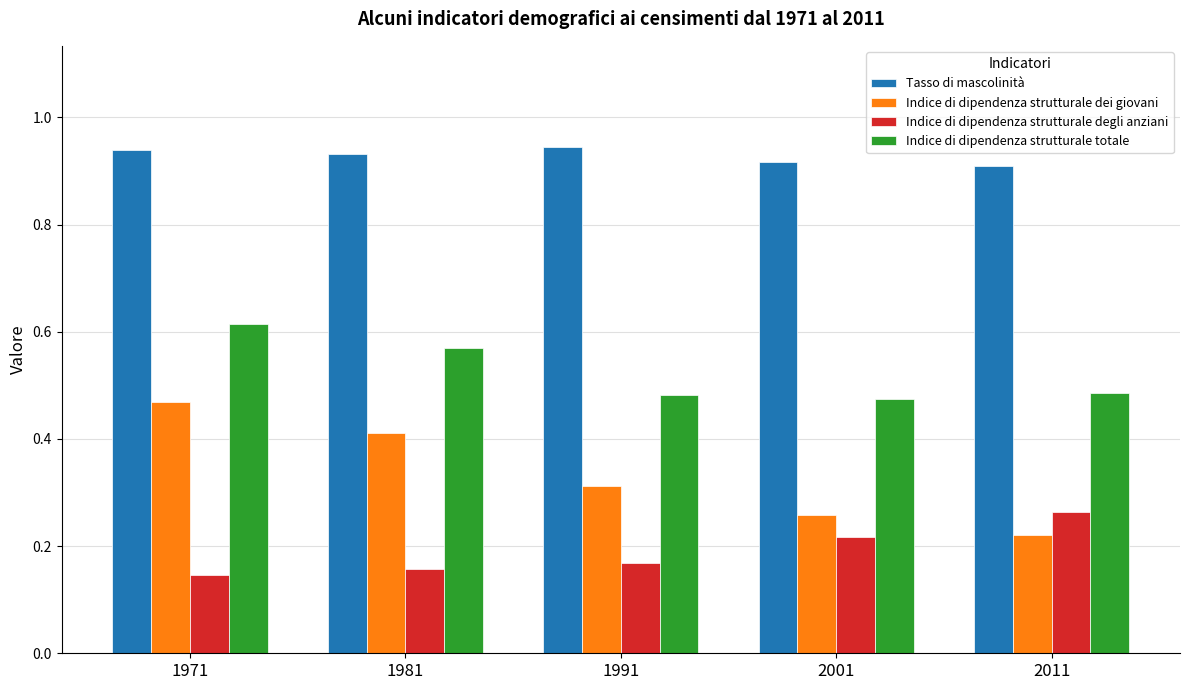

How many bars are there in each group?

4